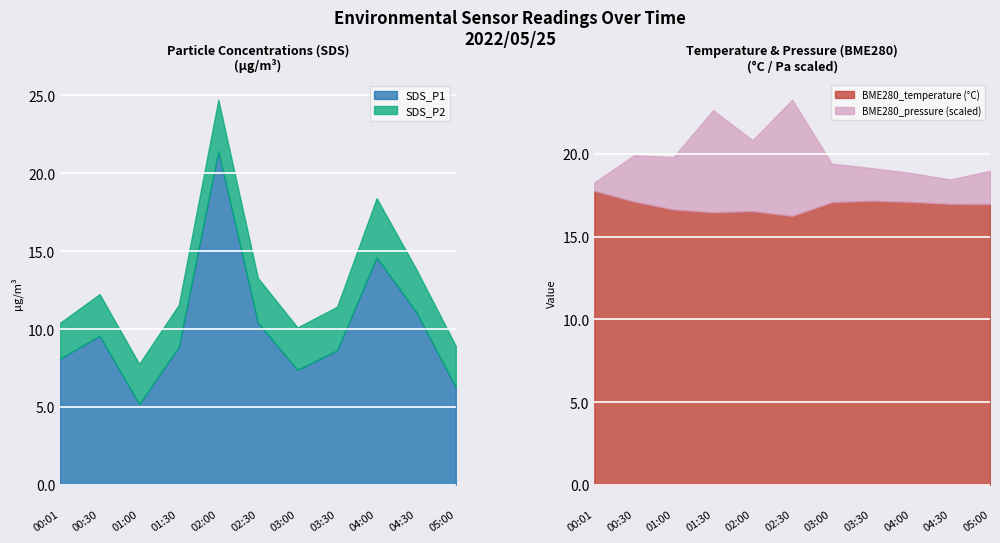

Which category has the highest value in the SDS_P1 series?

02:00